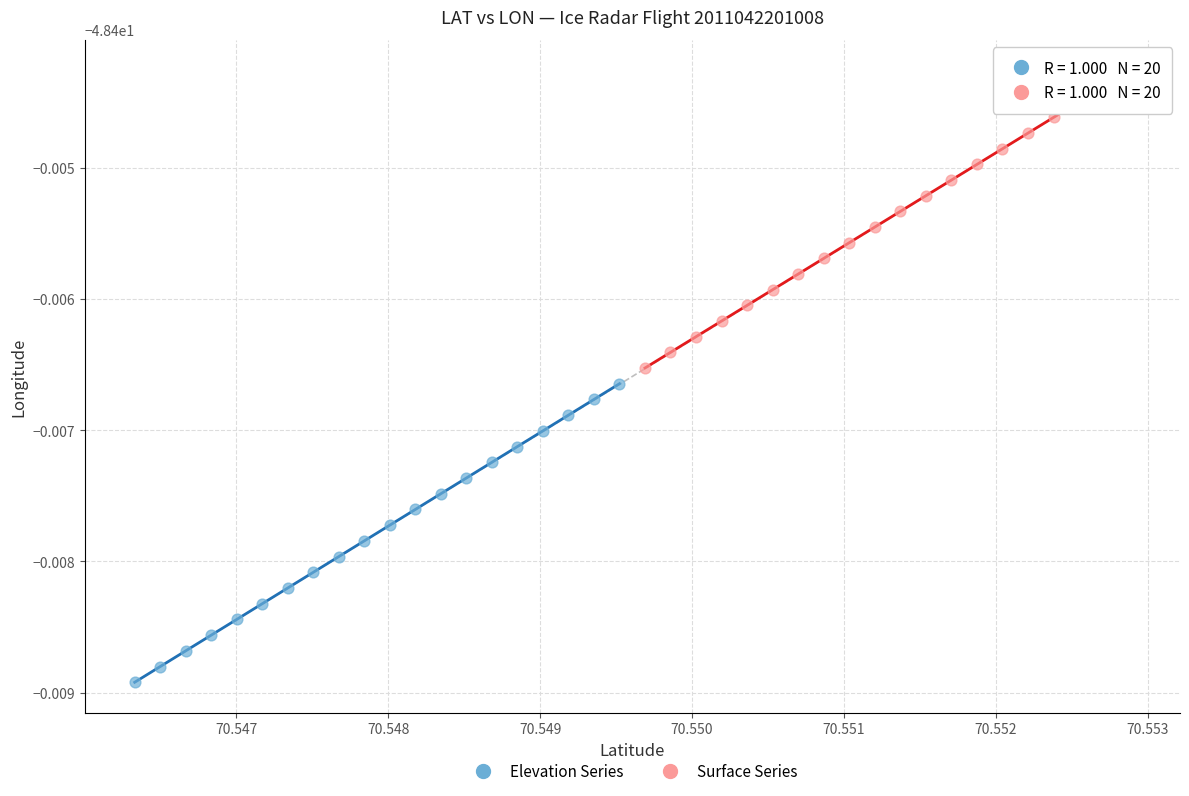

Which series contains the lowest Y value?

Elevation Series